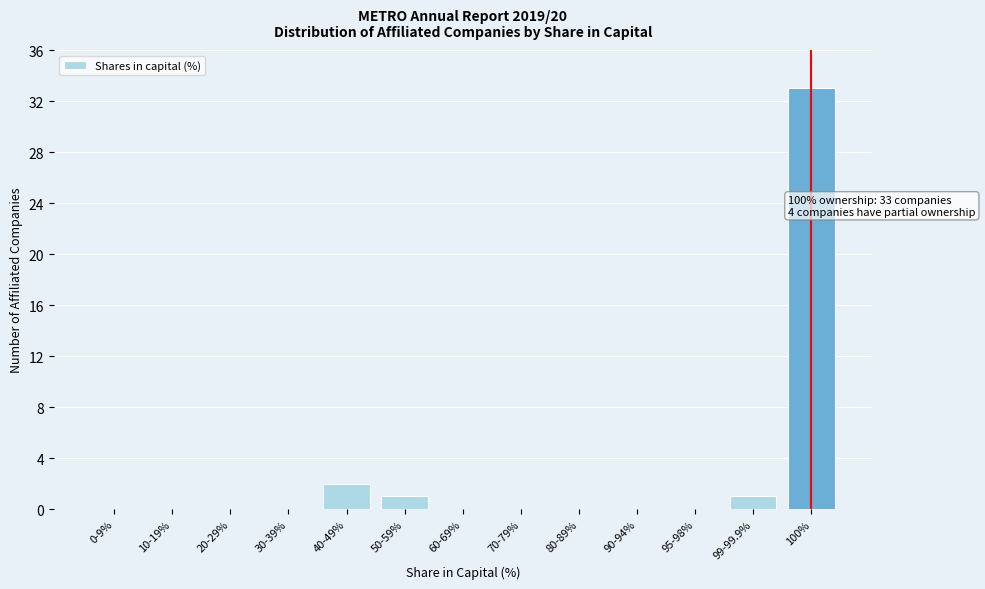

Reading left to right, extract all data points from this chart.

0-9%=0	10-19%=0	20-29%=0	30-39%=0	40-49%=2	50-59%=1	60-69%=0	70-79%=0	80-89%=0	90-94%=0	95-98%=0	99-99.9%=1	100%=33